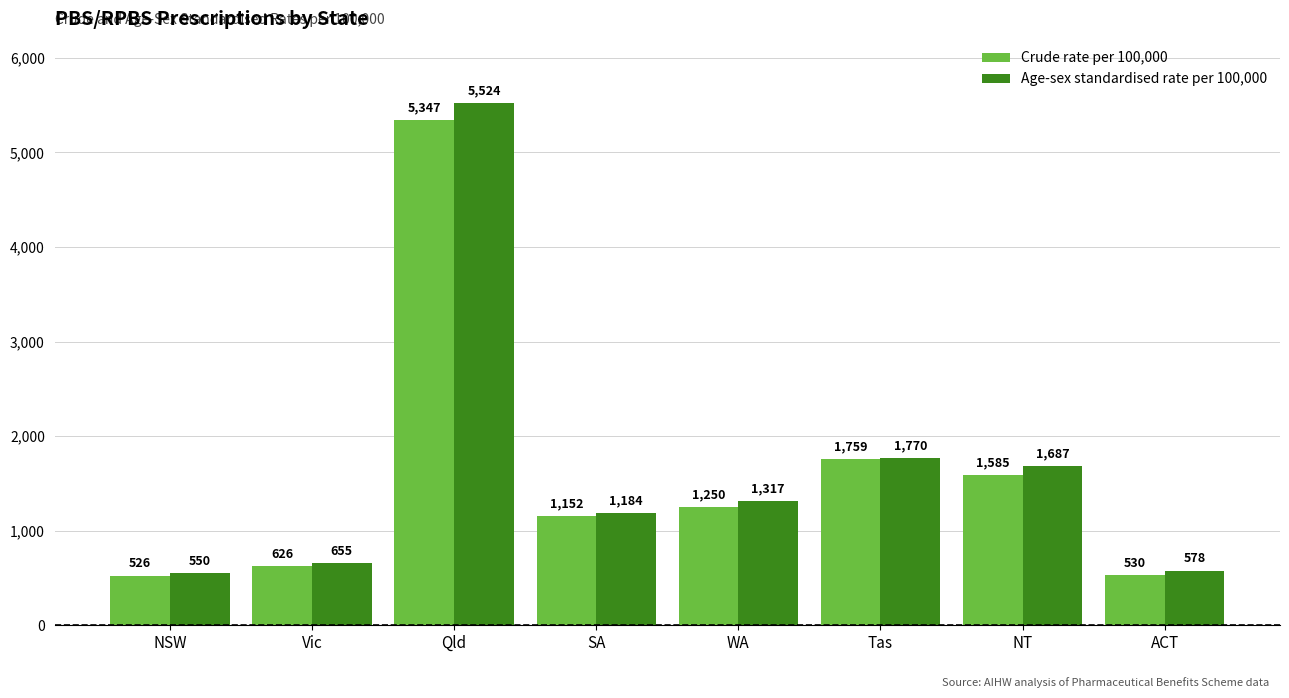

What is the label of the 7th bar from the right?

Vic